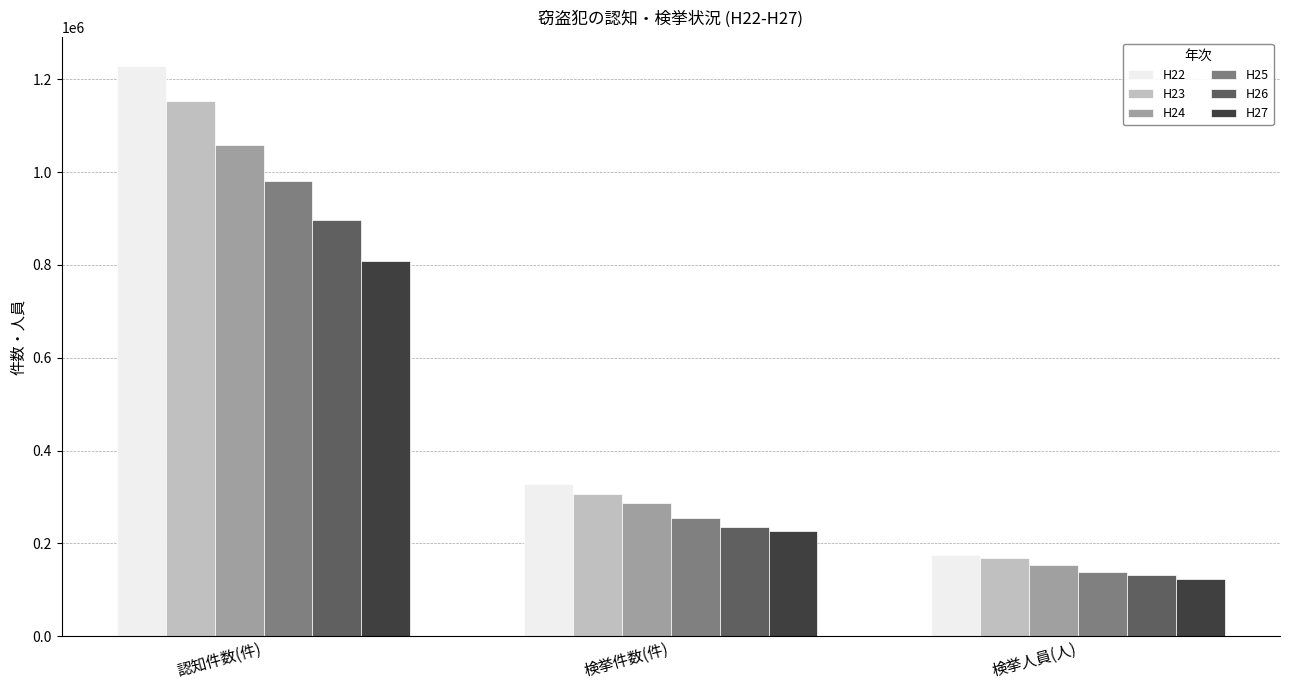

The H24 series shows 399382 at 検挙件数(件). True or false?

False